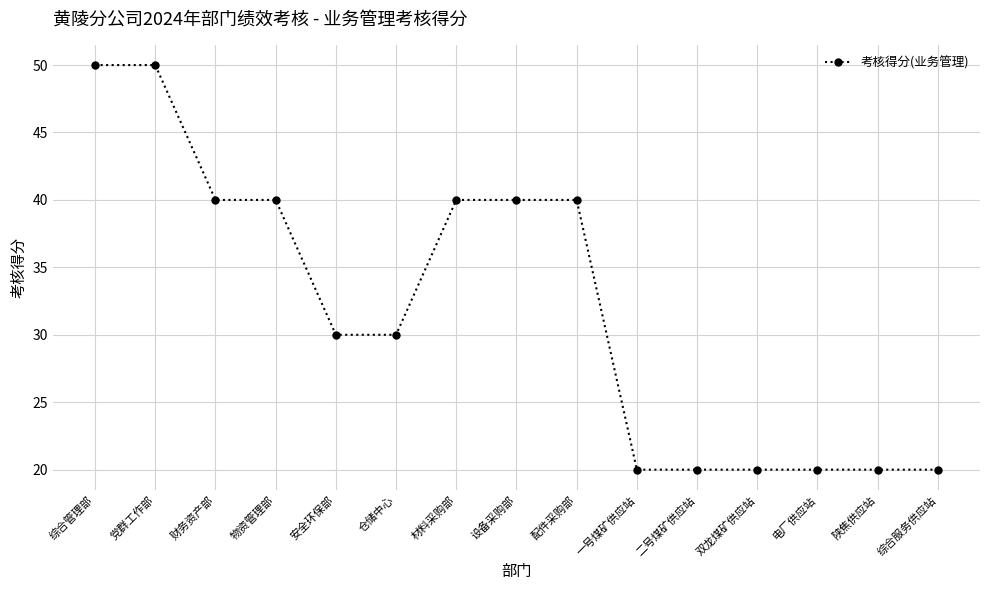

What value does the data have at 配件采购部?

40